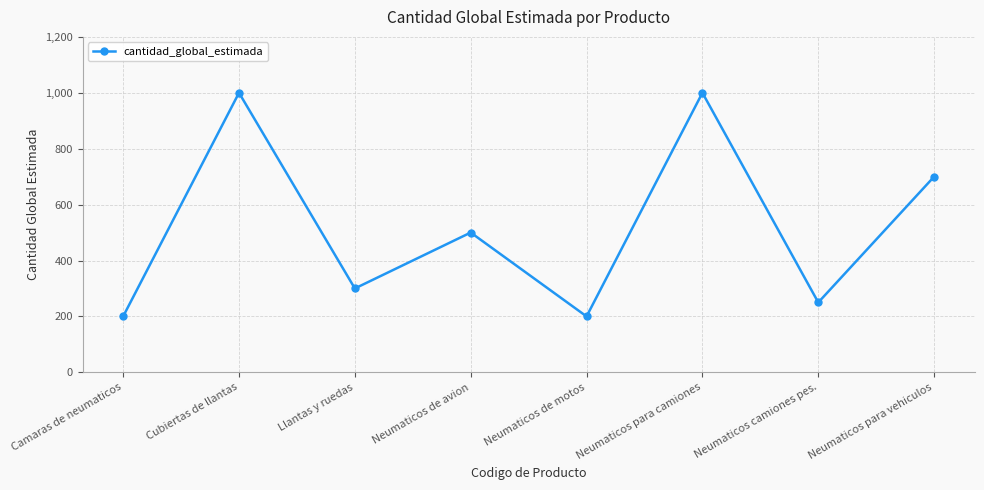

The value at Neumaticos de avion is 110. True or false?

False